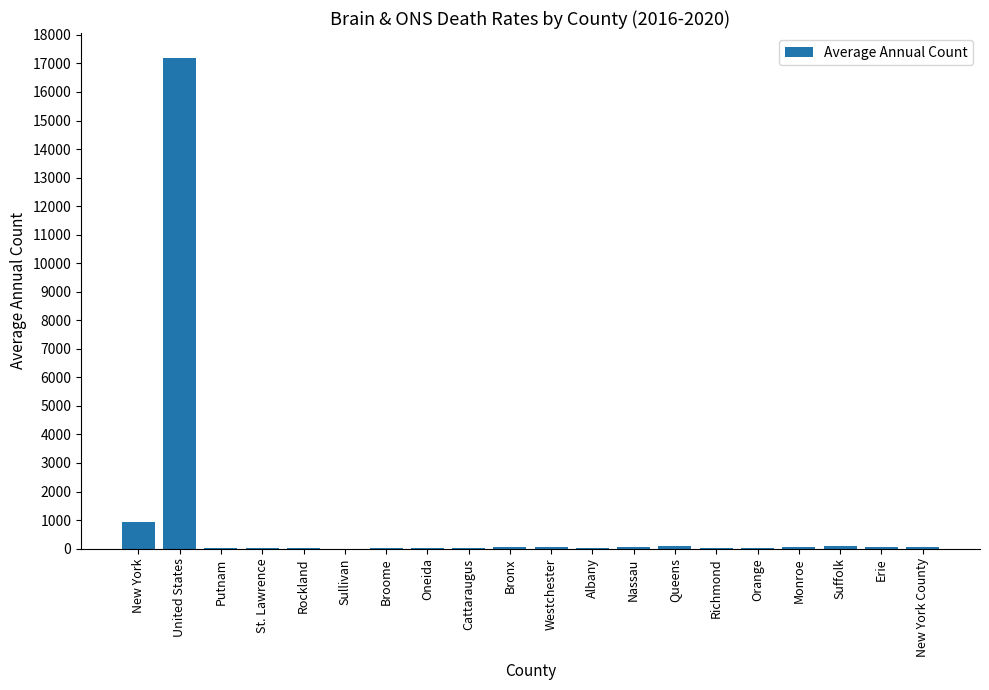

What is the average value?

936